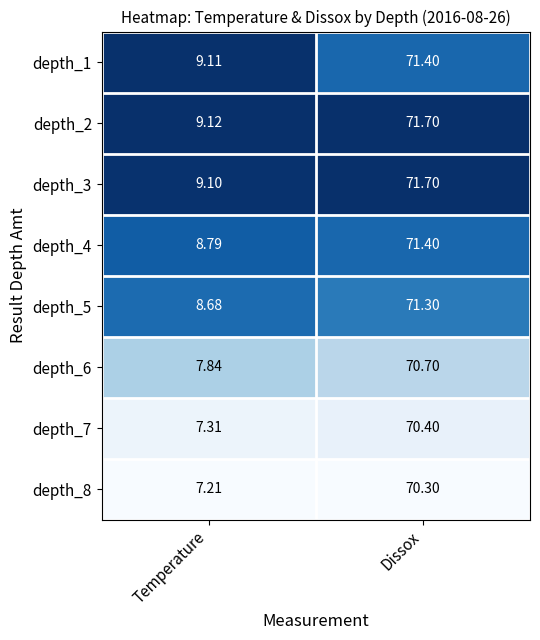

At which label is depth_8 closest to 38?

Temperature